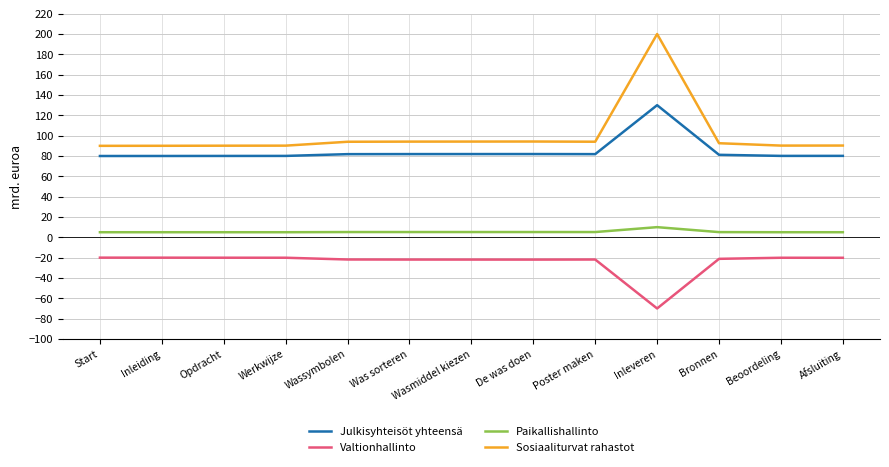

Where does the Sosiaaliturvat rahastot series first go above 92?

Wassymbolen